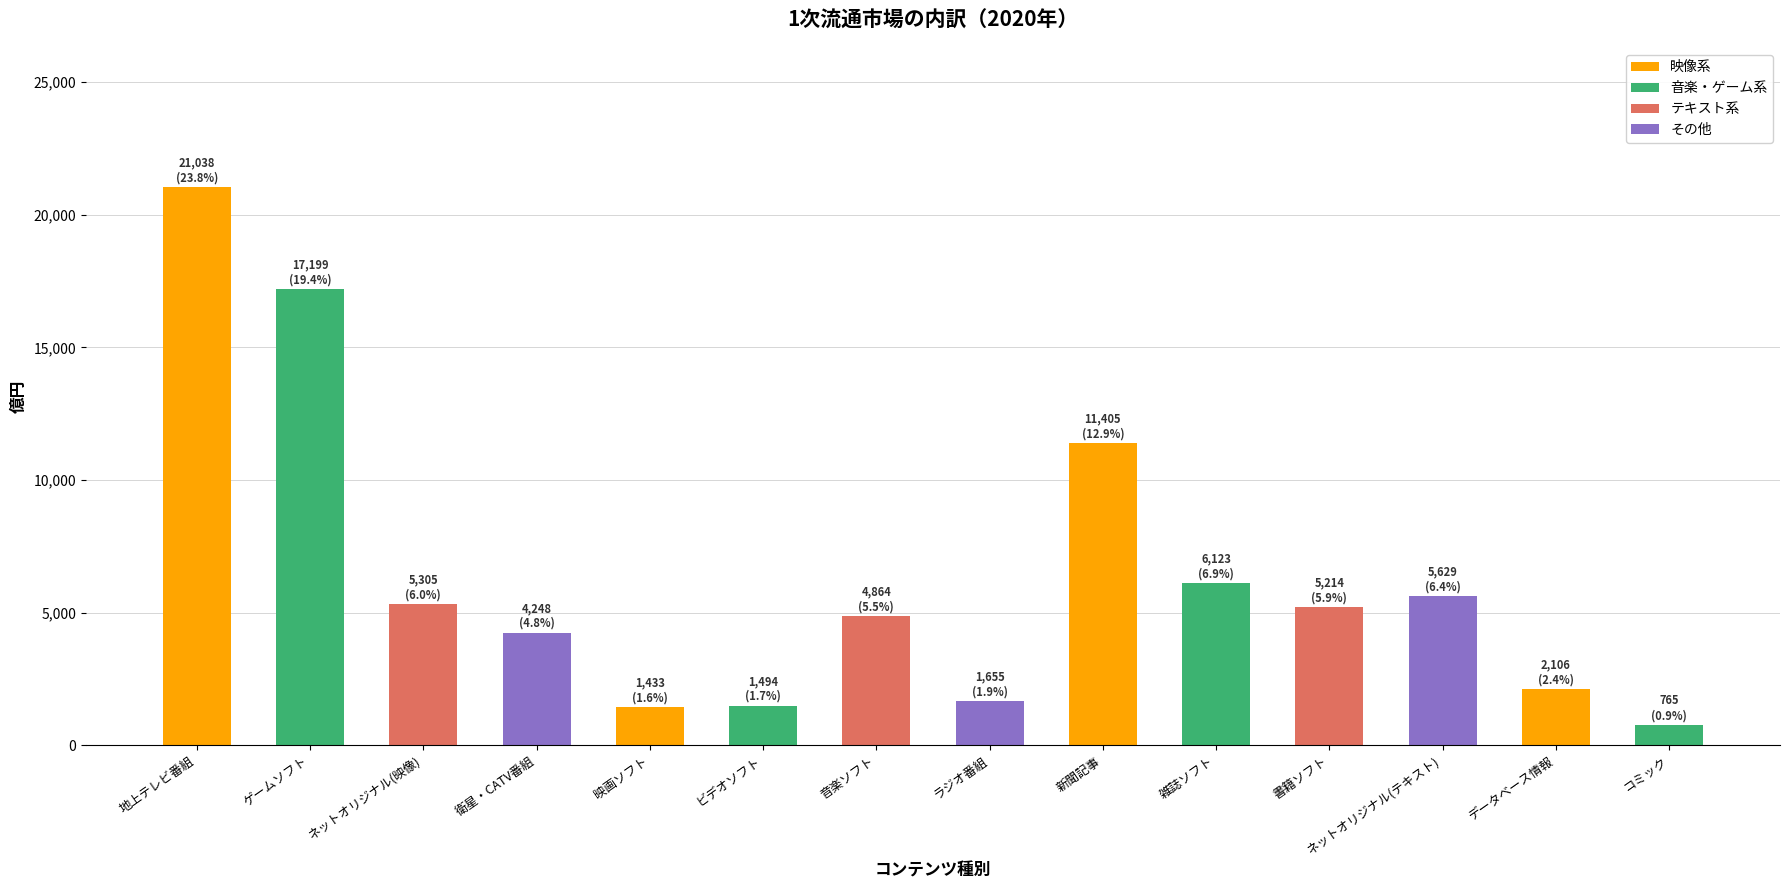

At which category does the chart reach its peak across all series?

地上テレビ番組